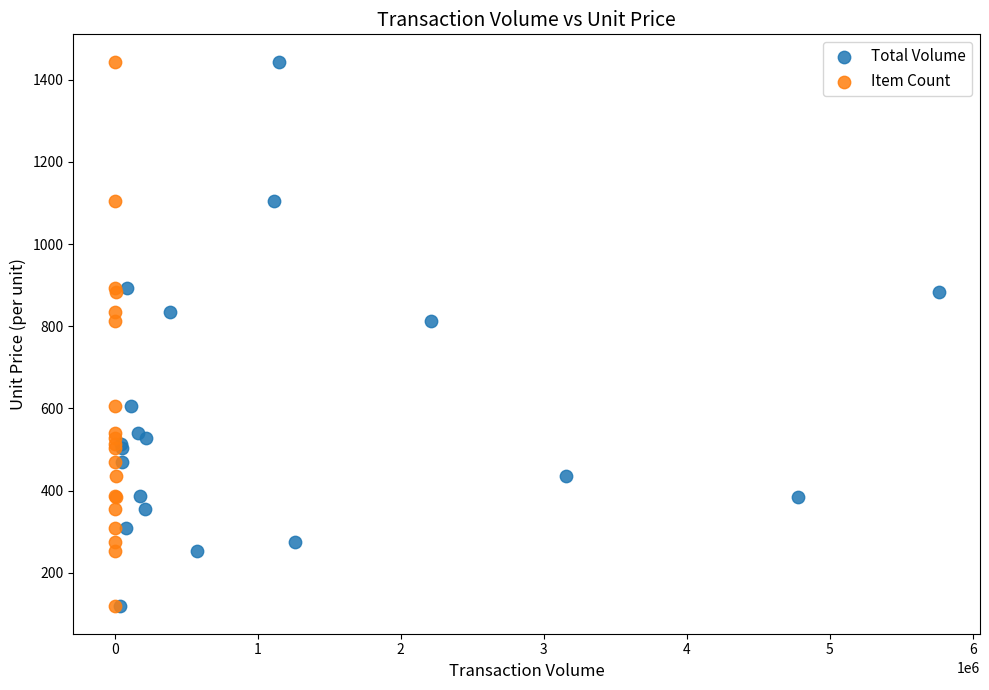

What are all the series names shown in the legend?

Total Volume, Item Count